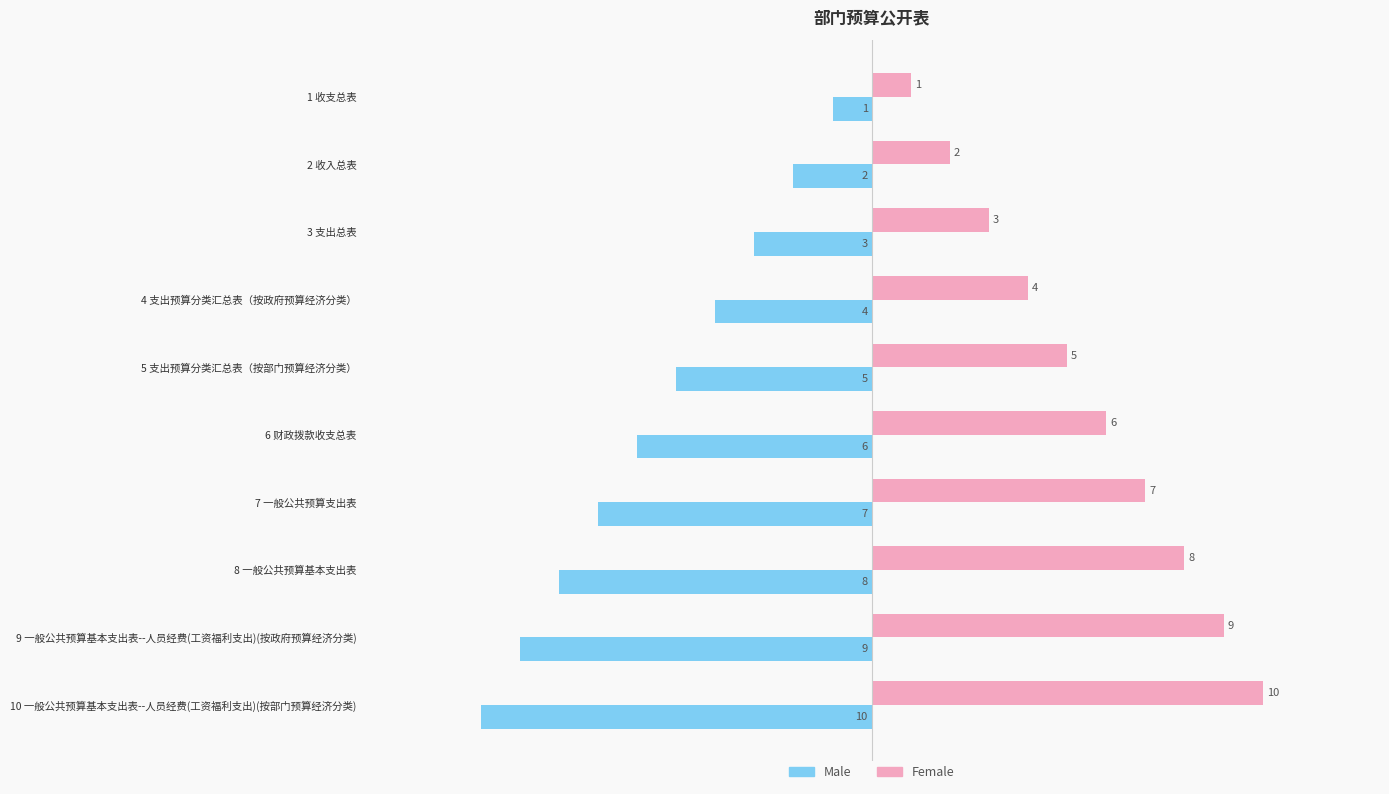

What are all the series names shown in the legend?

Male, Female